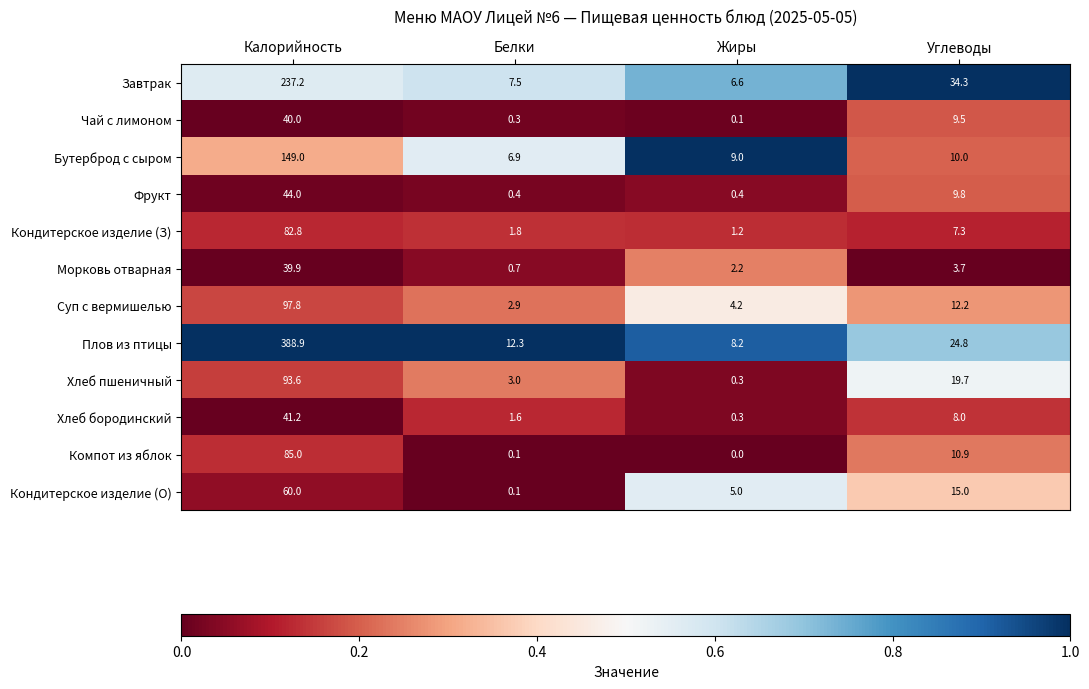

What is the average value of the Чай с лимоном series?

12.5